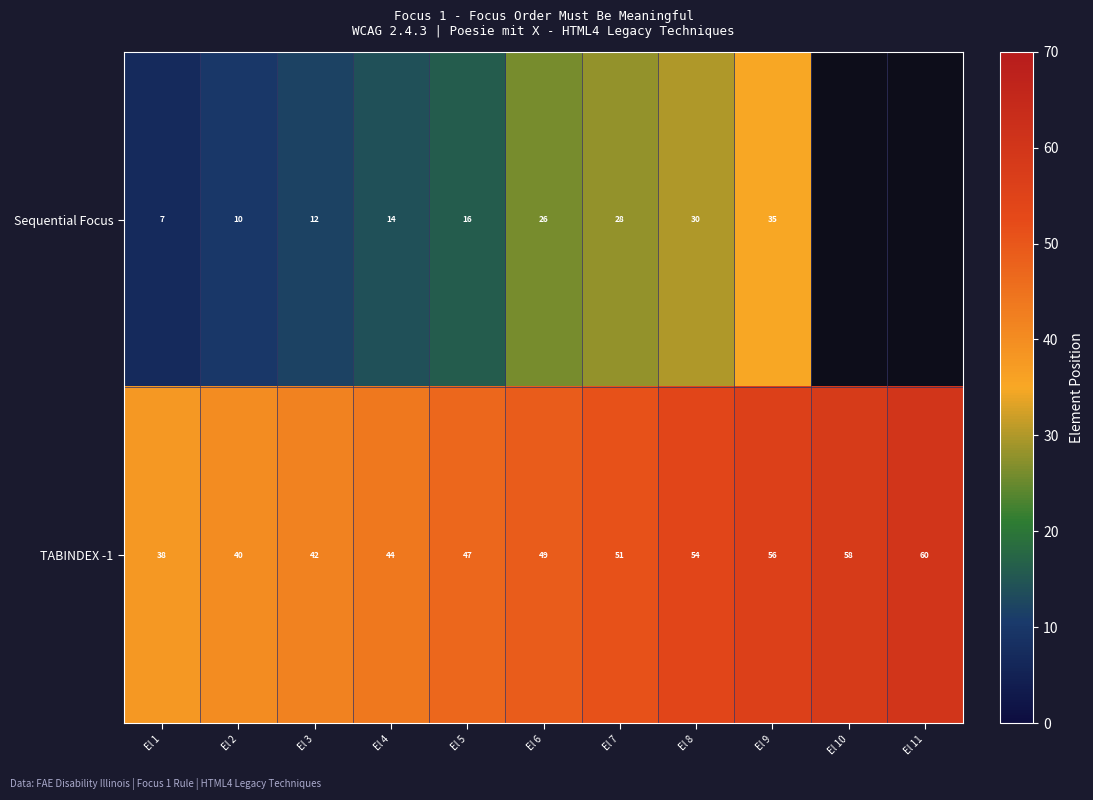

How many data points in TABINDEX -1 are less than 49?

5